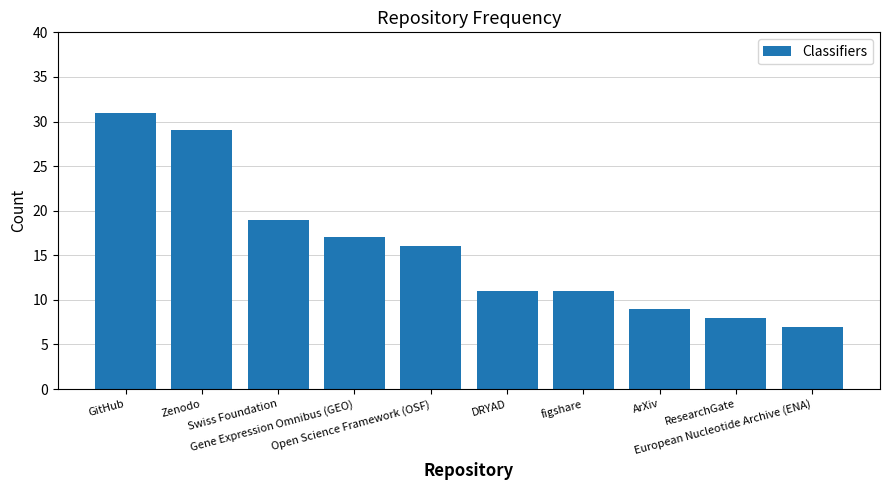

What is the average value?

16